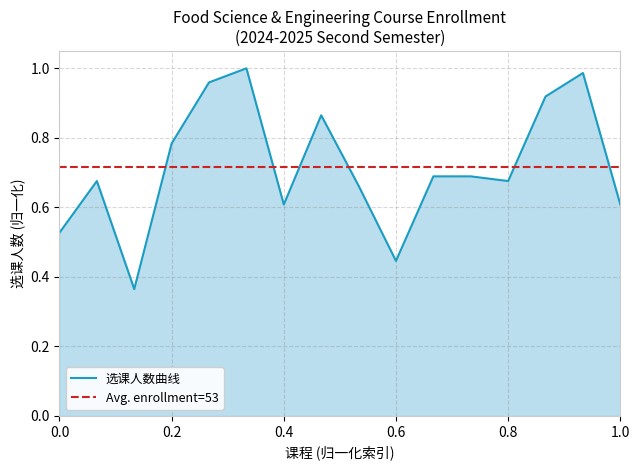

True or false: there are more than 1 points higher than both neighbors.

True